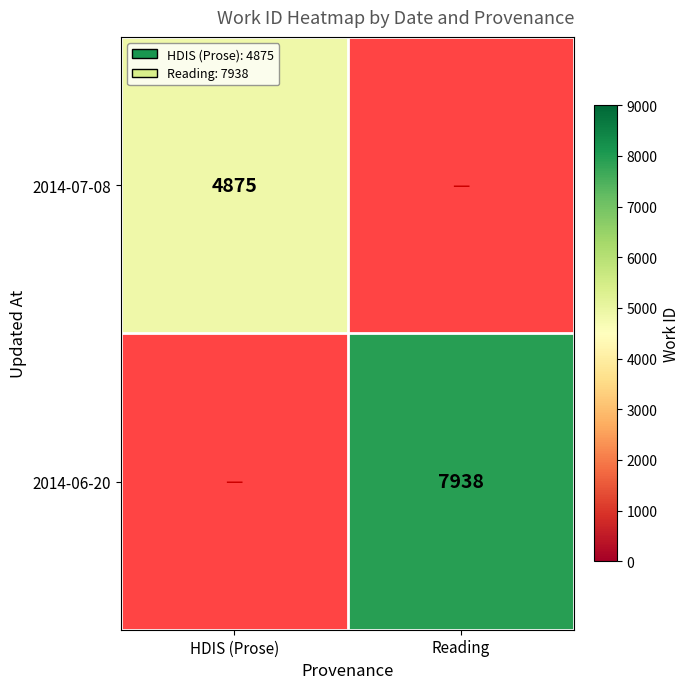

Is it true that 2014-07-08 equals 6576 at HDIS (Prose)?

False